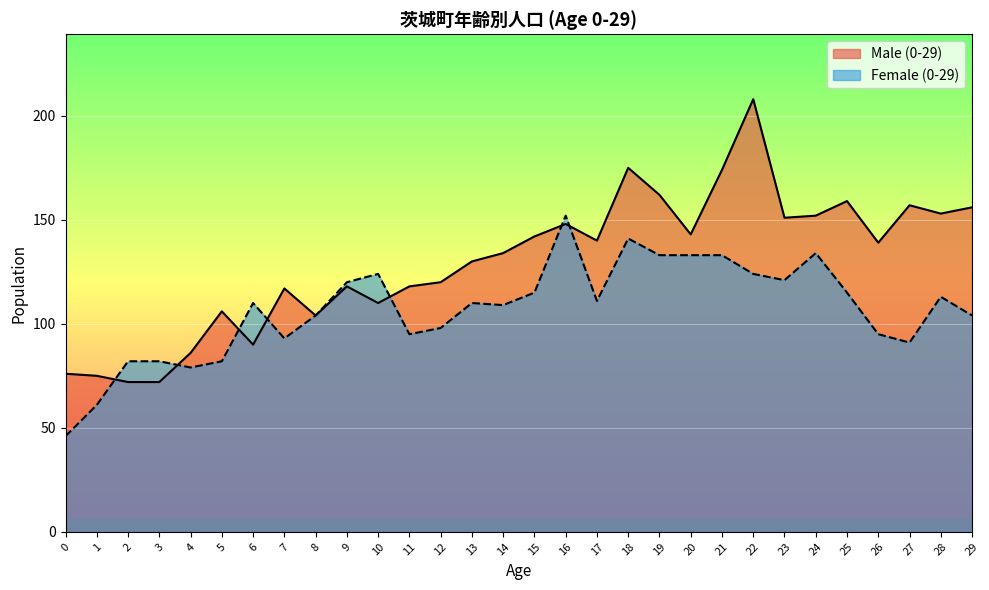

Read the Male (0-29) value at 7.

117